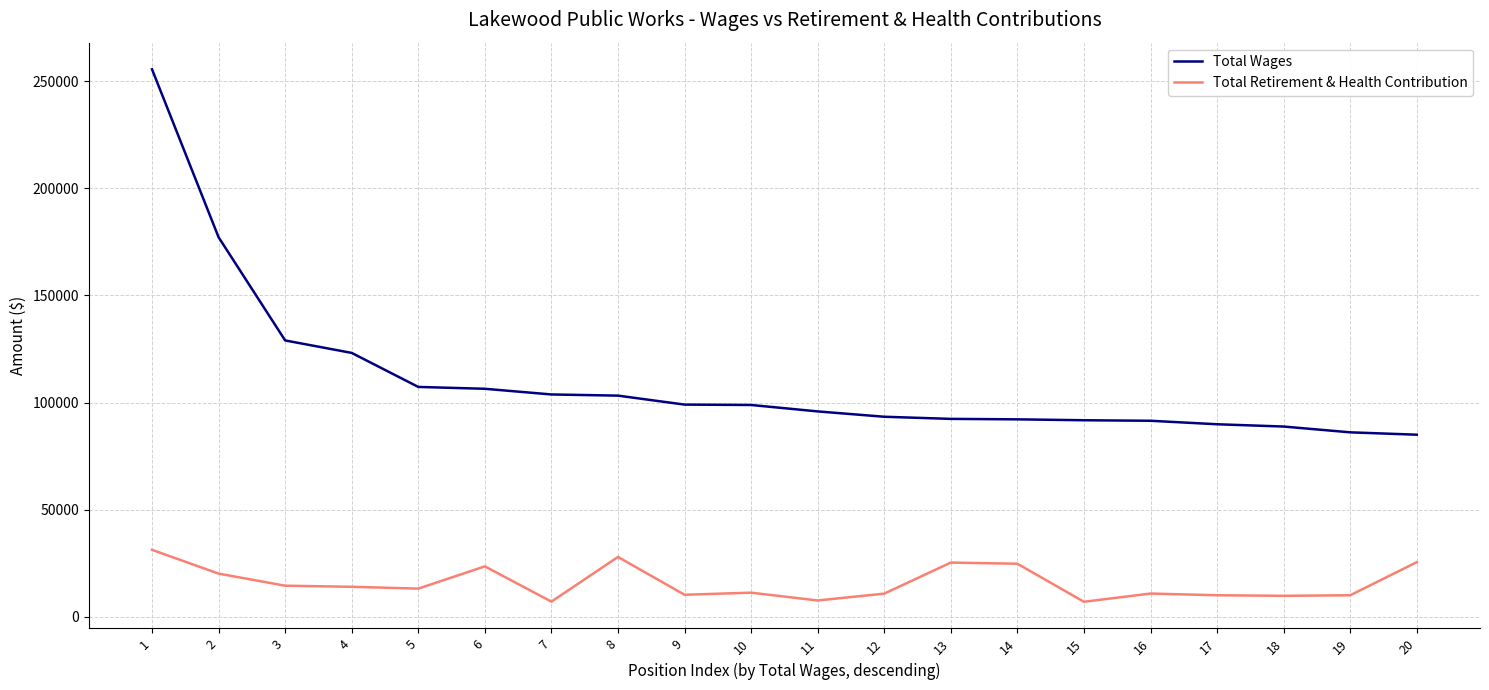

Rank the series by their maximum value, from highest to lowest.

Total Wages, Total Retirement & Health Contribution